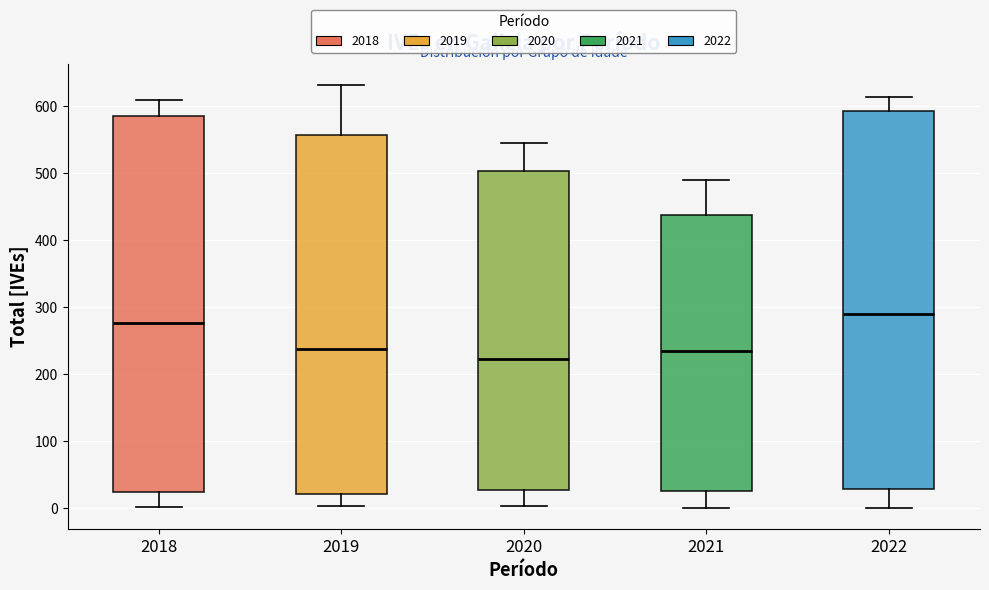

Where is the lower edge of the box at x = 2019 on the y-axis? The values are not printed on the chart, so give them approximately, as read against the axis.

20